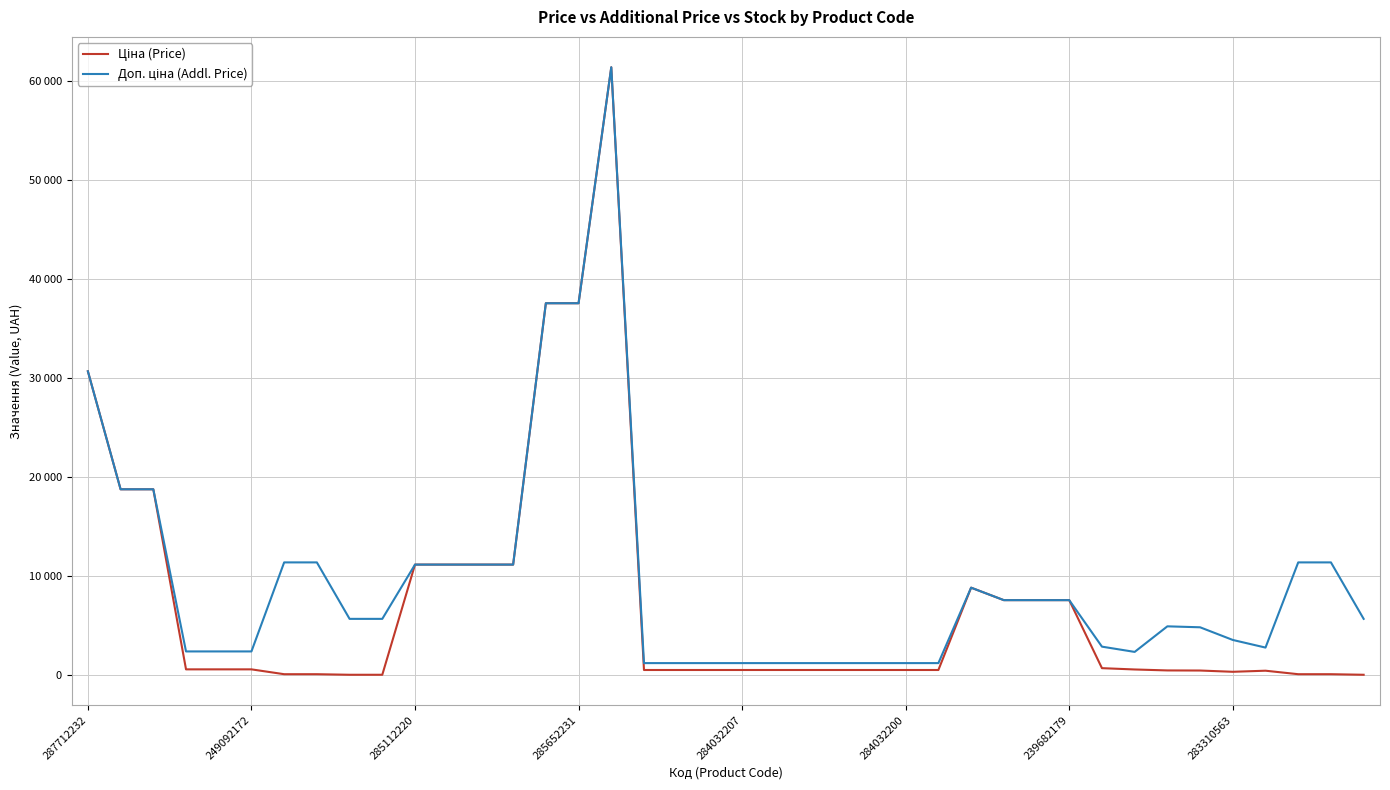

Does the chart have visible grid lines?

Yes